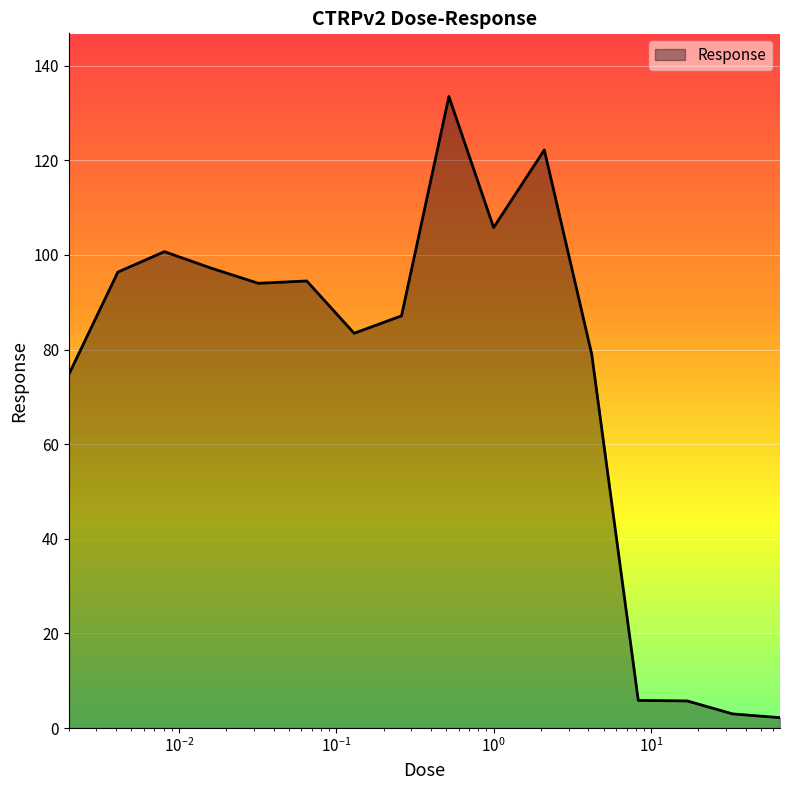

What is the greatest value displayed?

133.5